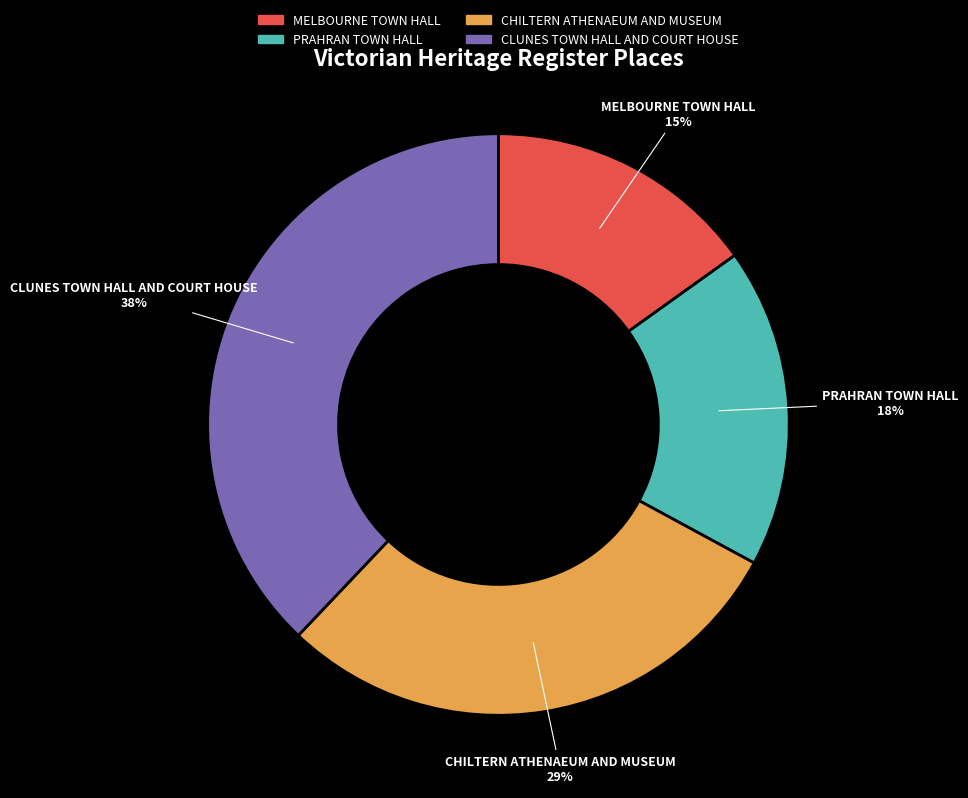

To the nearest percent, what portion does CHILTERN ATHENAEUM AND MUSEUM represent?

29%